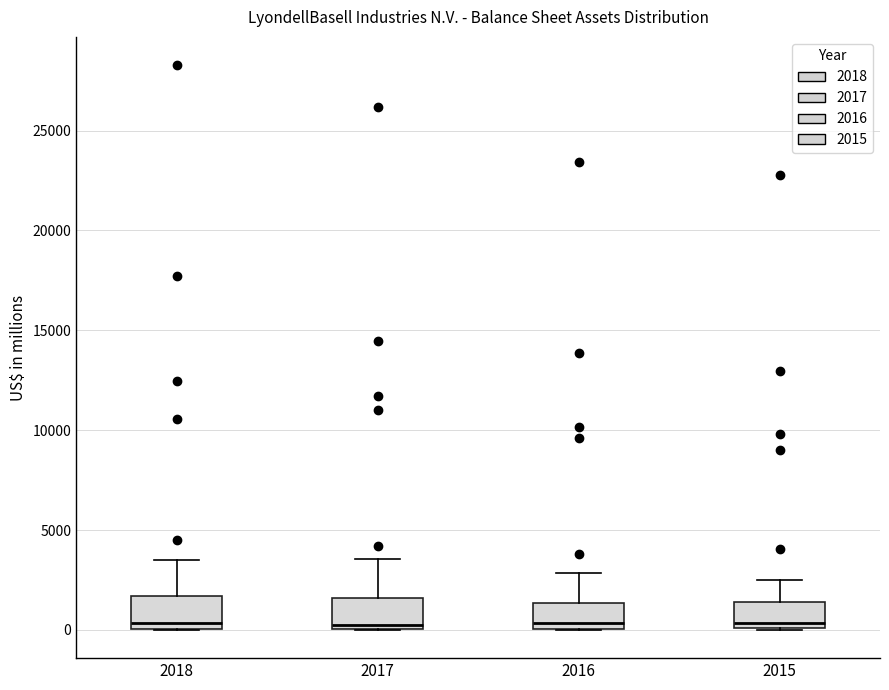

Reading left to right, transcribe this box plot: for each box, give where its median line is, the range the box spans, and where its two whiskers end, as read against the y-axis. The values are not printed on the chart, so give them approximately, as read against the axis.

2018: median 500, box 0 to 1500, whiskers 0 to 3500
2017: median 500, box 0 to 1500, whiskers 0 to 3500
2016: median 500, box 0 to 1500, whiskers 0 to 3000
2015: median 500, box 0 to 1500, whiskers 0 to 2500